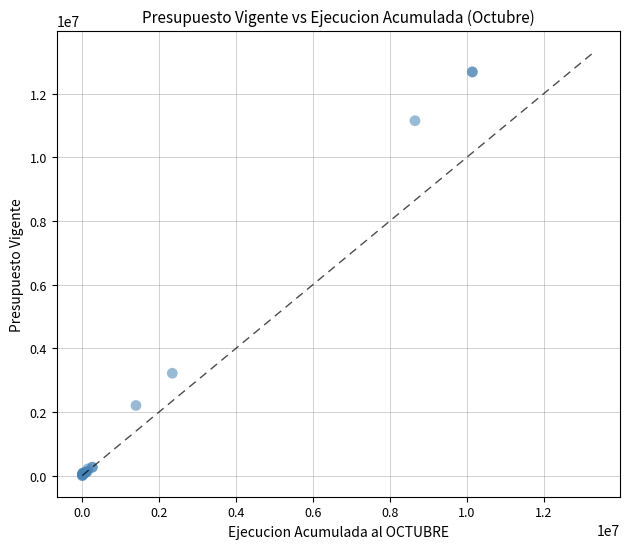

What Y value in the scatter plot is closest to 6343048?

3215161